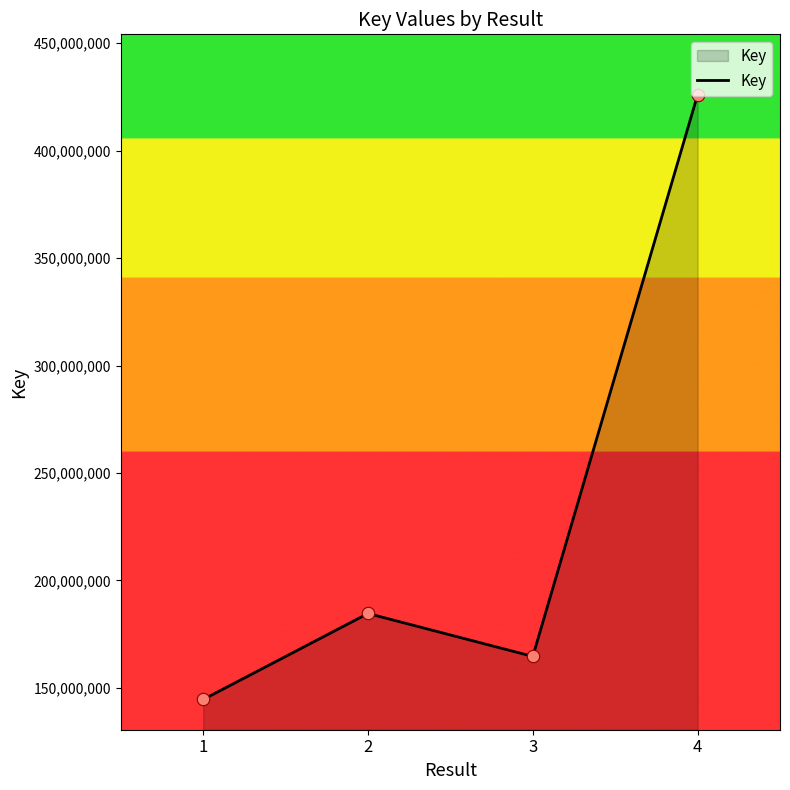

Between 1 and 2, which is larger?

2